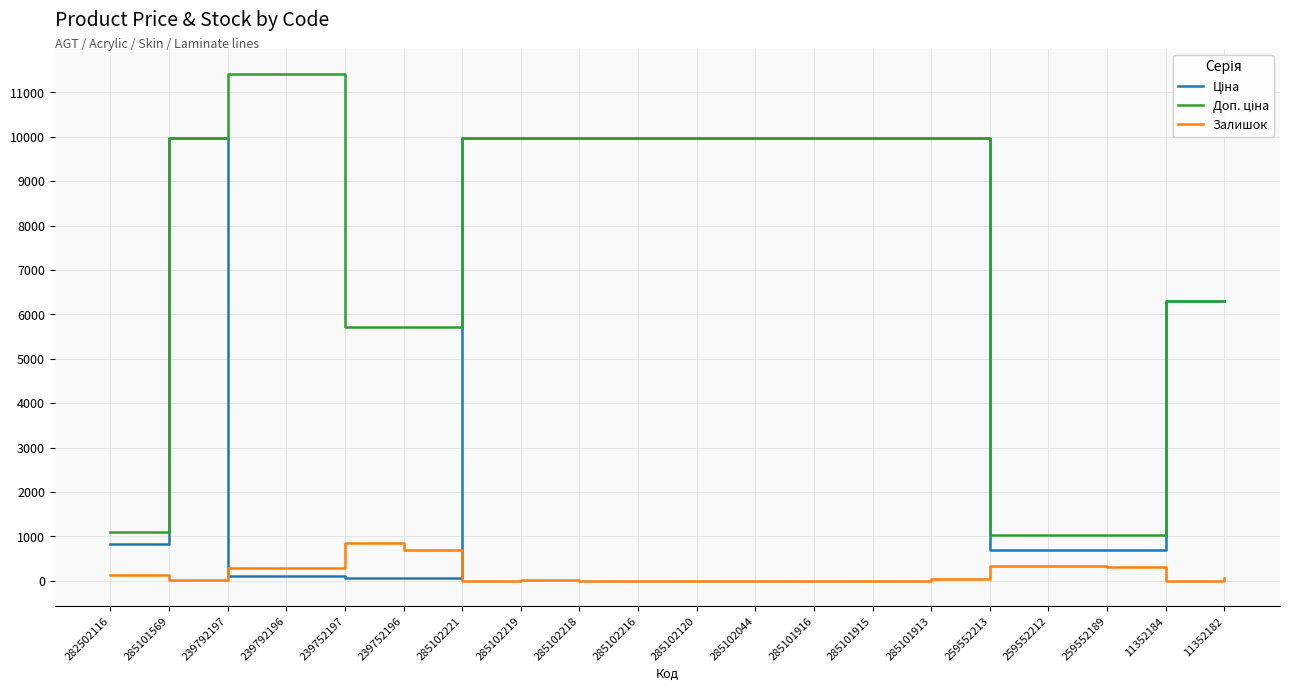

Is it true that Залишок equals 698.0 at 239752196?

True